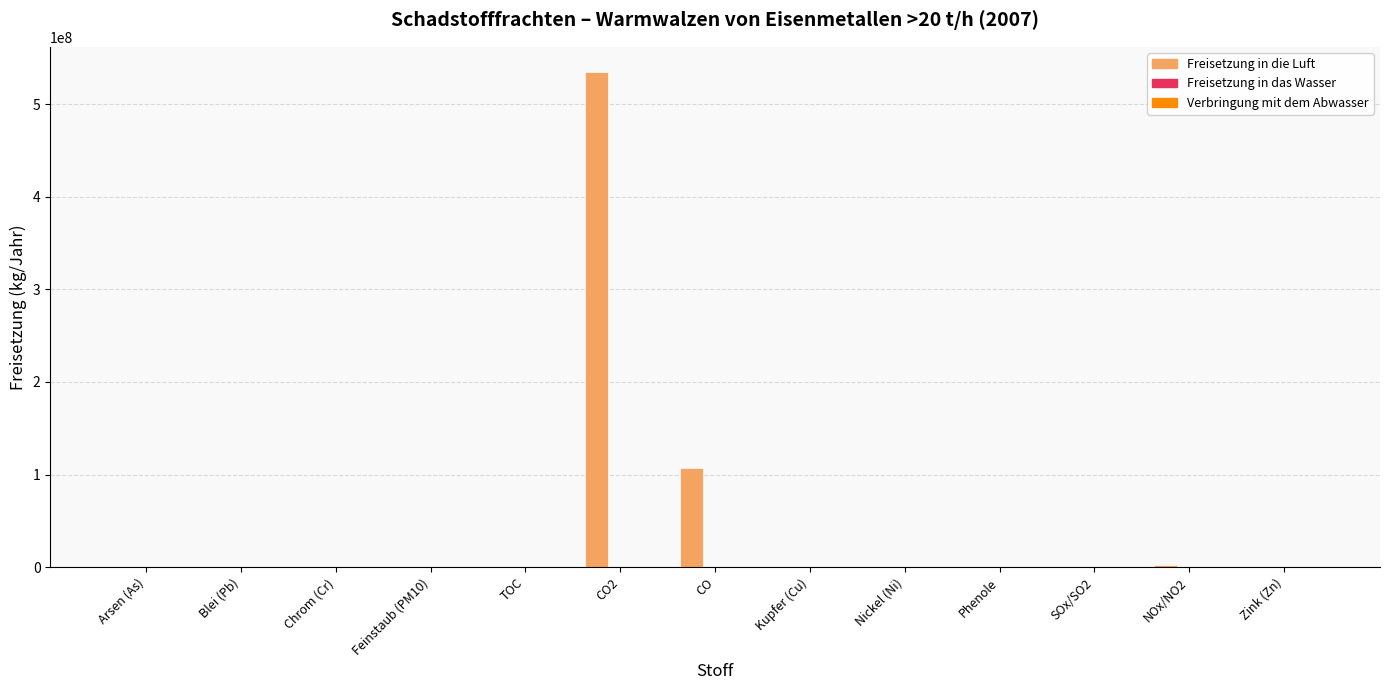

Which series has the largest total across all categories?

Freisetzung in die Luft